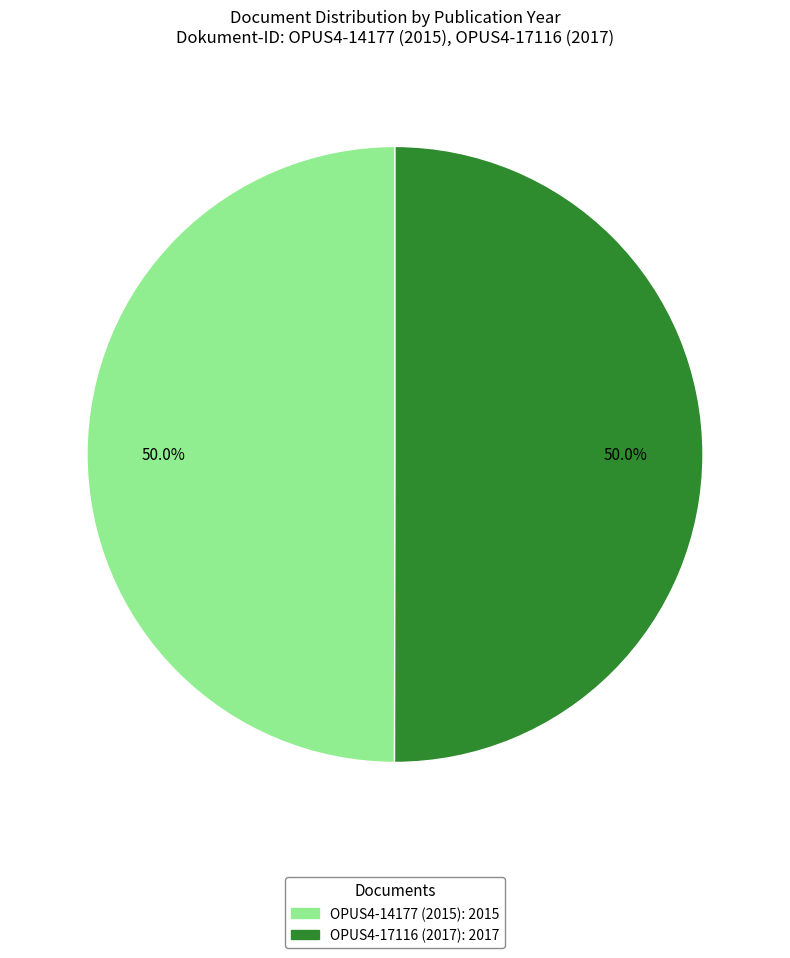

What is the ratio of the value at OPUS4-14177 to the value at OPUS4-17116?

1.0